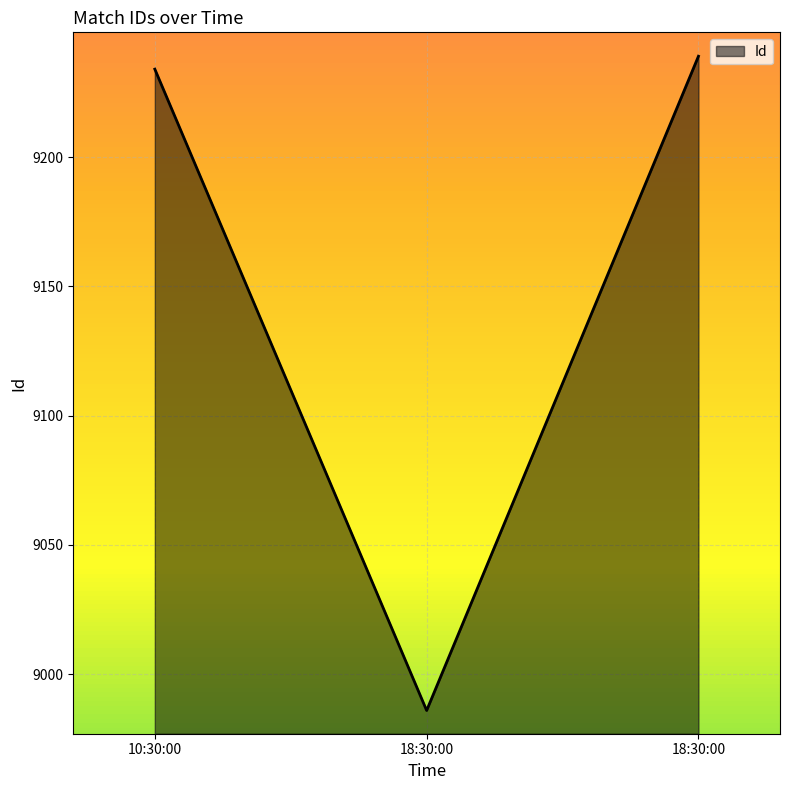

How many series are shown in this chart?

1